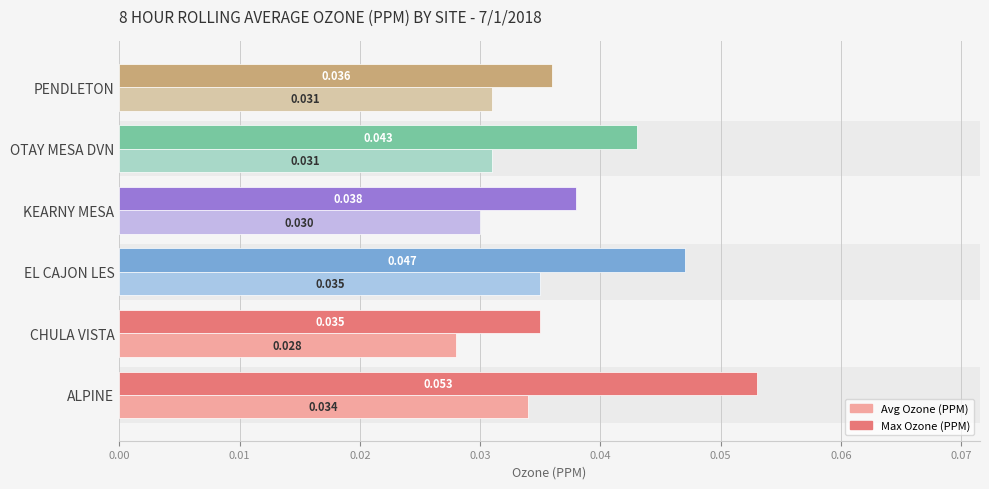

Between EL CAJON LES and PENDLETON, which series saw the biggest shift?

Max Ozone (PPM)